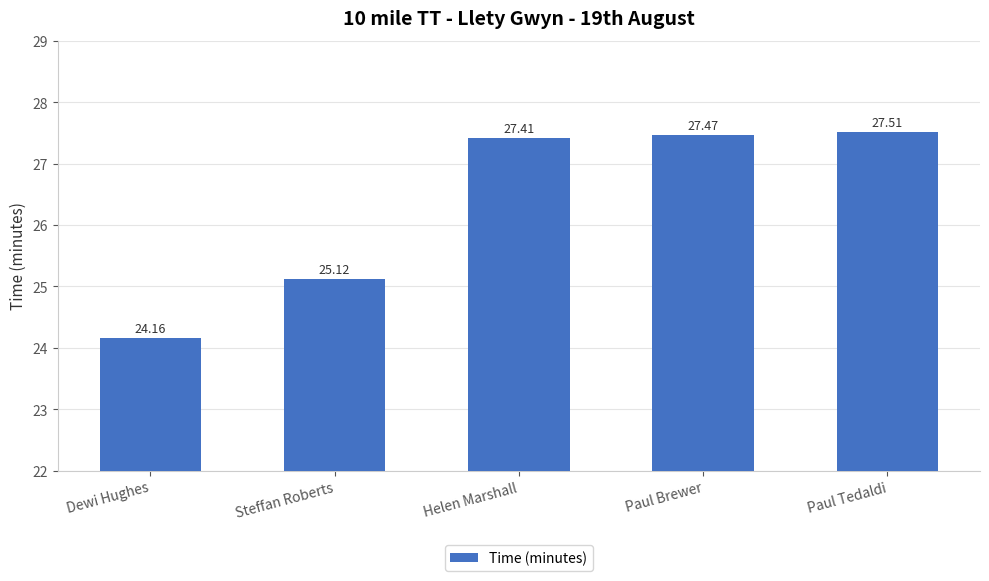

Which label corresponds to the largest value in the chart?

Paul Tedaldi